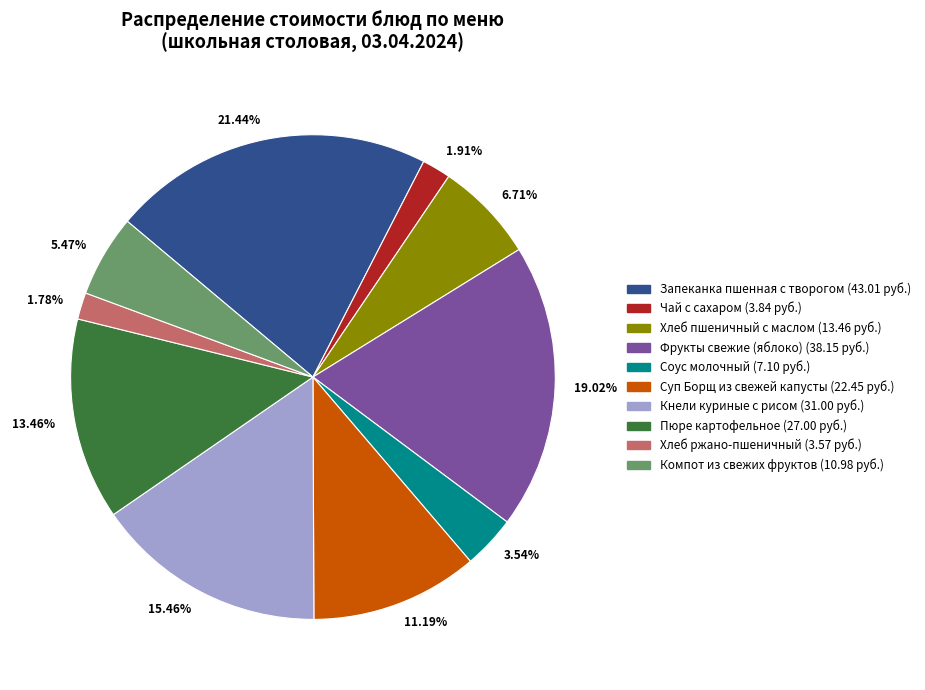

How many segments does this pie chart have?

10